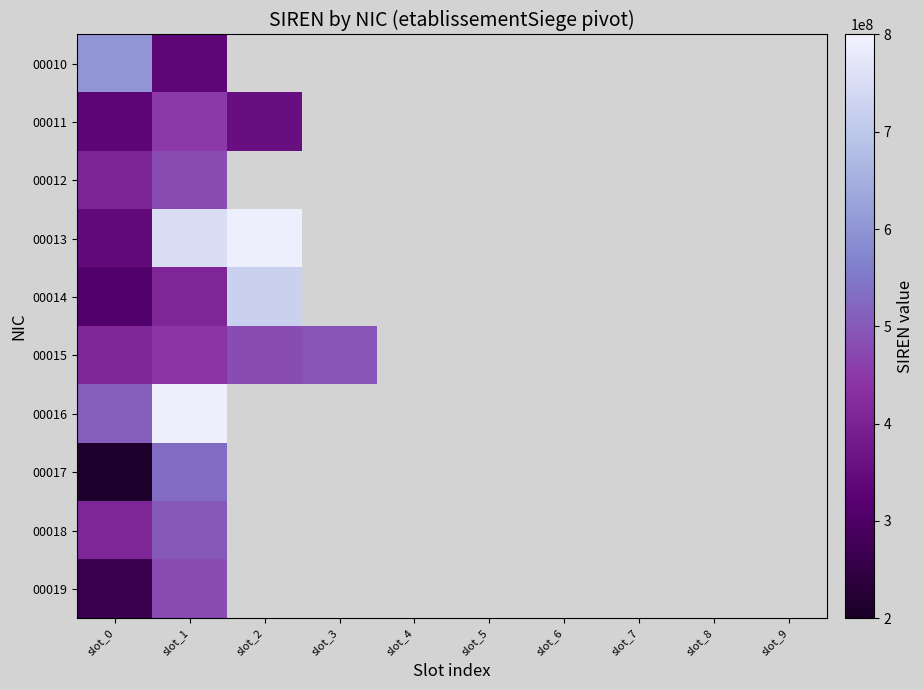

Reading left to right, what are all the values shown in this chart?

00010: slot_0=601819568	slot_1=331764332	slot_2=0	slot_3=0	slot_4=0	slot_5=0	slot_6=0	slot_7=0	slot_8=0	slot_9=0
00011: slot_0=329265854	slot_1=449006725	slot_2=353341308	slot_3=0	slot_4=0	slot_5=0	slot_6=0	slot_7=0	slot_8=0	slot_9=0
00012: slot_0=404149874	slot_1=479253197	slot_2=0	slot_3=0	slot_4=0	slot_5=0	slot_6=0	slot_7=0	slot_8=0	slot_9=0
00013: slot_0=342111168	slot_1=751059718	slot_2=791119282	slot_3=0	slot_4=0	slot_5=0	slot_6=0	slot_7=0	slot_8=0	slot_9=0
00014: slot_0=308788009	slot_1=407897032	slot_2=721972412	slot_3=0	slot_4=0	slot_5=0	slot_6=0	slot_7=0	slot_8=0	slot_9=0
00015: slot_0=409674454	slot_1=439566472	slot_2=480613280	slot_3=494882855	slot_4=0	slot_5=0	slot_6=0	slot_7=0	slot_8=0	slot_9=0
00016: slot_0=507882090	slot_1=792201816	slot_2=0	slot_3=0	slot_4=0	slot_5=0	slot_6=0	slot_7=0	slot_8=0	slot_9=0
00017: slot_0=211602404	slot_1=528137094	slot_2=0	slot_3=0	slot_4=0	slot_5=0	slot_6=0	slot_7=0	slot_8=0	slot_9=0
00018: slot_0=407901230	slot_1=498704410	slot_2=0	slot_3=0	slot_4=0	slot_5=0	slot_6=0	slot_7=0	slot_8=0	slot_9=0
00019: slot_0=261604193	slot_1=480613280	slot_2=0	slot_3=0	slot_4=0	slot_5=0	slot_6=0	slot_7=0	slot_8=0	slot_9=0